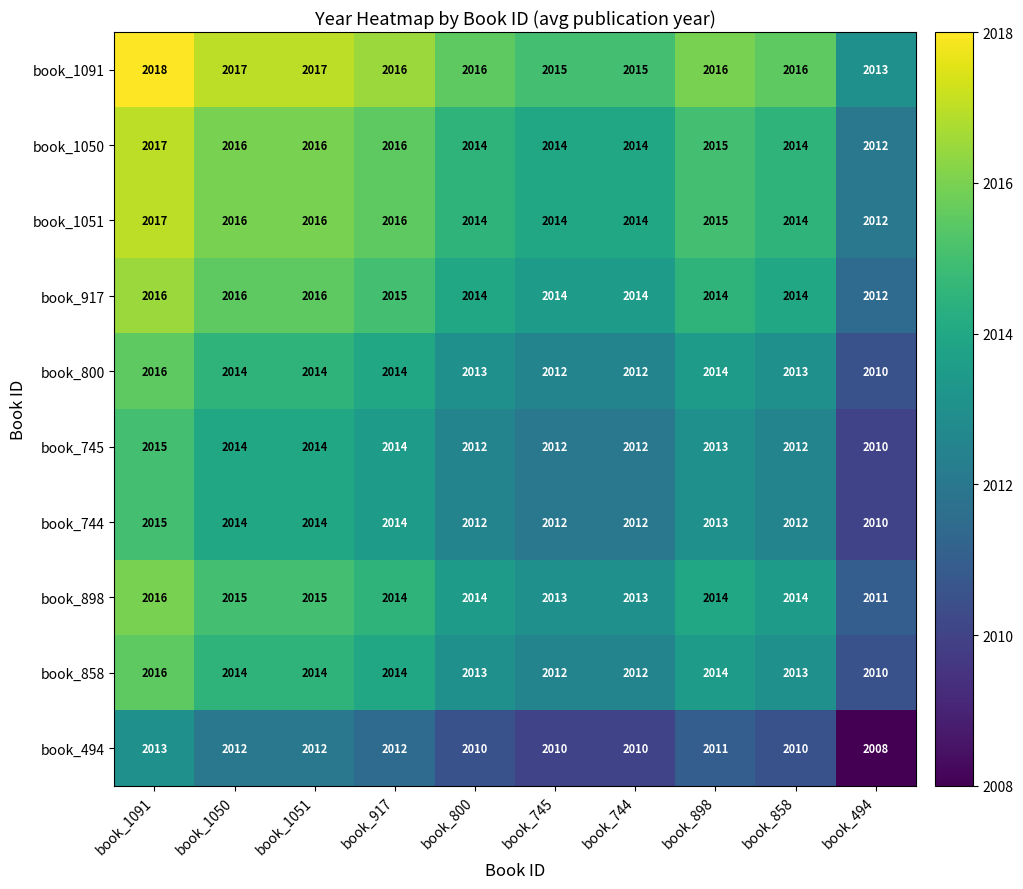

How many distinct data groups are displayed?

10